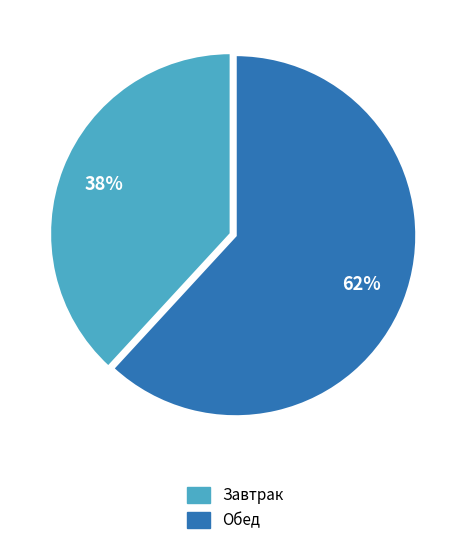

What percentage is the Завтрак slice, to the nearest percent?

38%